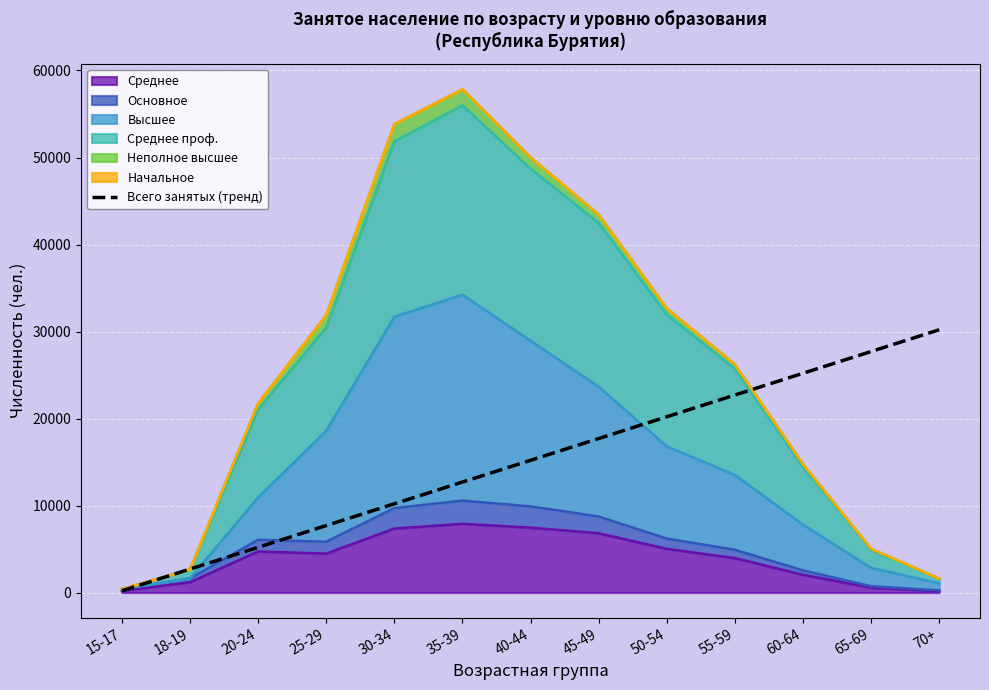

How many interior local valleys does the Среднее series have?

1